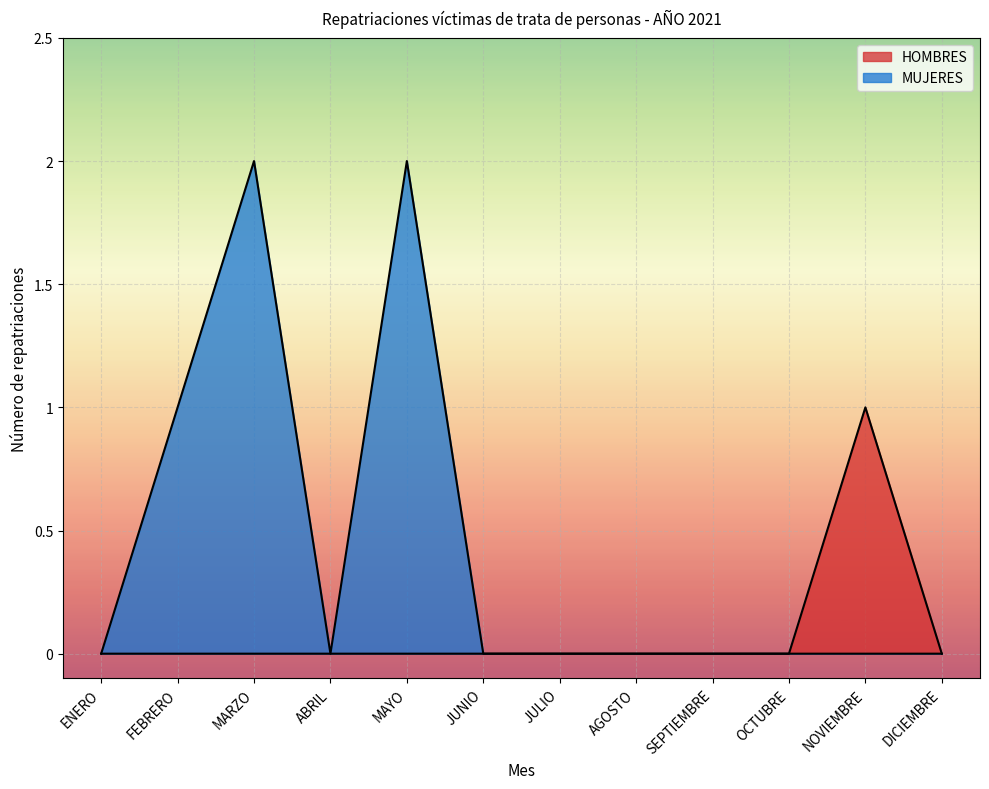

How many data points in HOMBRES are above 0?

1